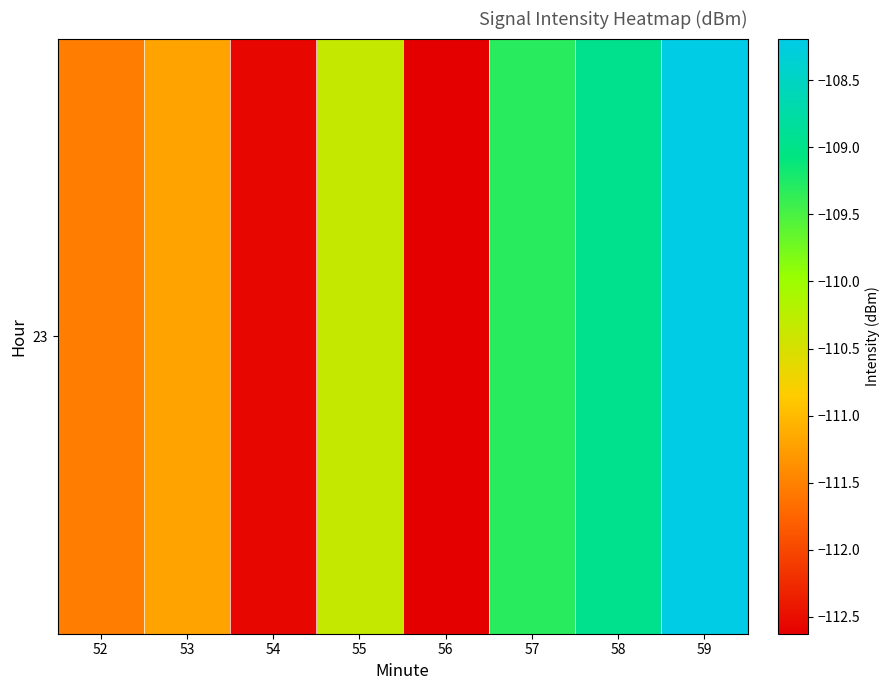

Which has a higher value, 59 or 58?

59